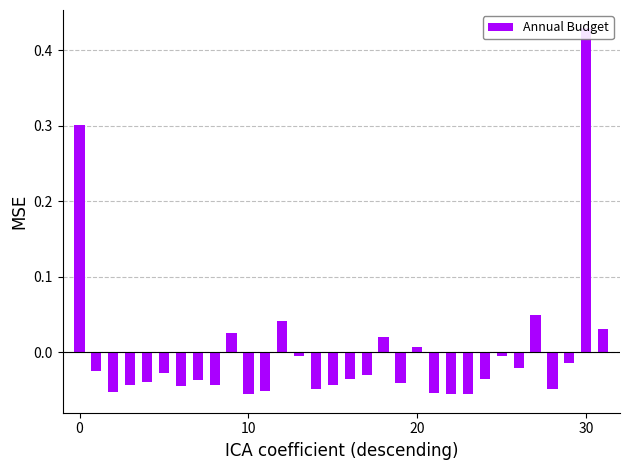

Reading right to left, transcribe all the data shown in this chart.

0.0	0.4	-0.0	-0.0	0.0	-0.0	-0.0	-0.0	-0.1	-0.1	-0.1	0.0	-0.0	0.0	-0.0	-0.0	-0.0	-0.0	-0.0	0.0	-0.1	-0.1	0.0	-0.0	-0.0	-0.0	-0.0	-0.0	-0.0	-0.1	-0.0	0.3